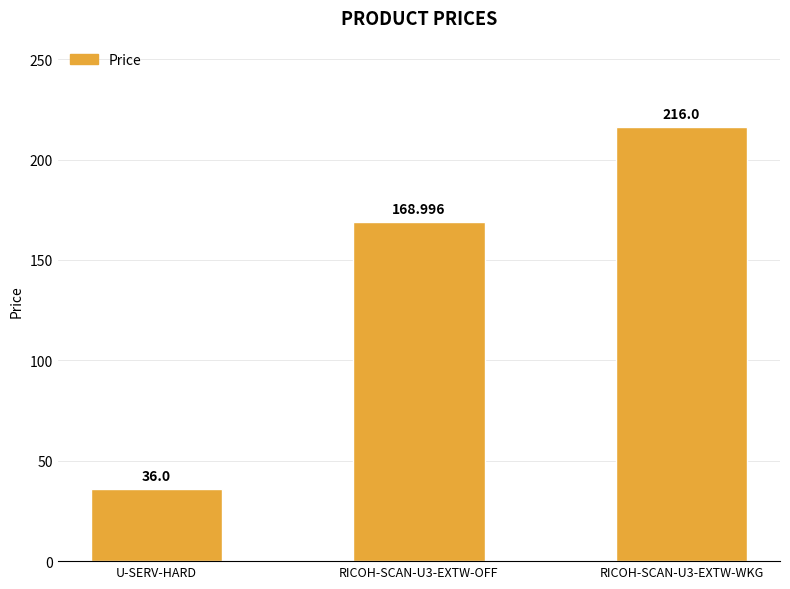

What is the smallest value displayed?

36.0